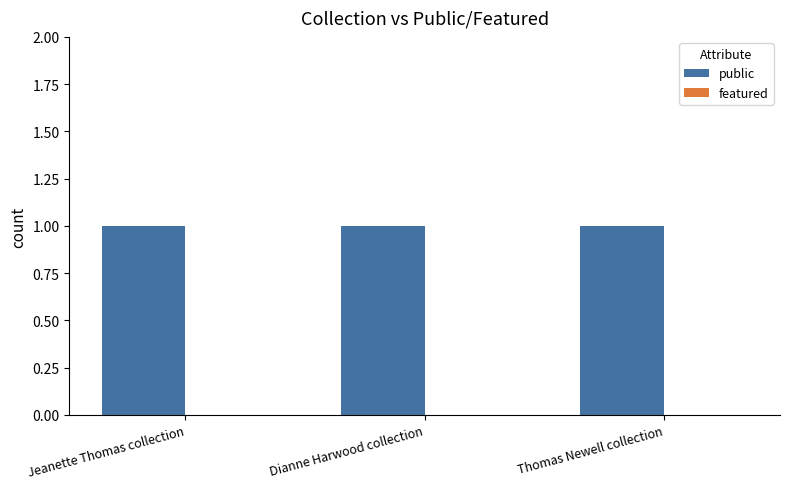

At how many categories does at least one series exceed 0?

3